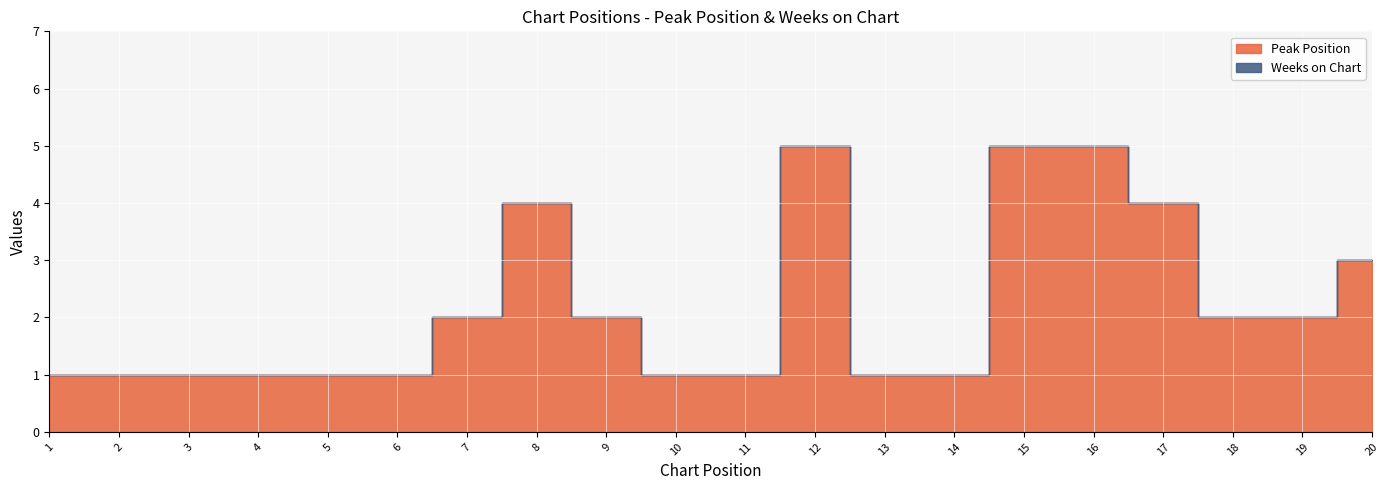

Which series has the largest total across all categories?

Peak Position